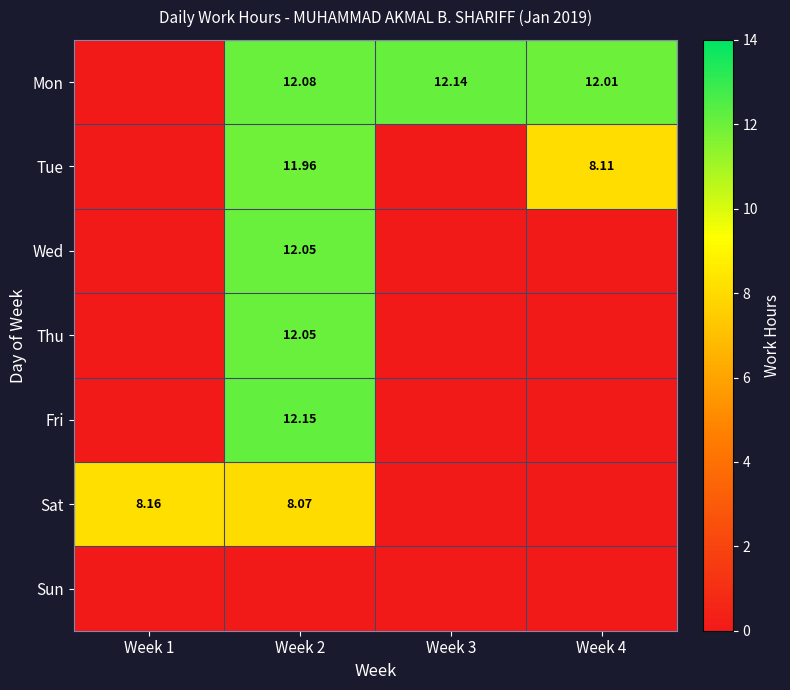

Which series has the widest spread of values?

Fri